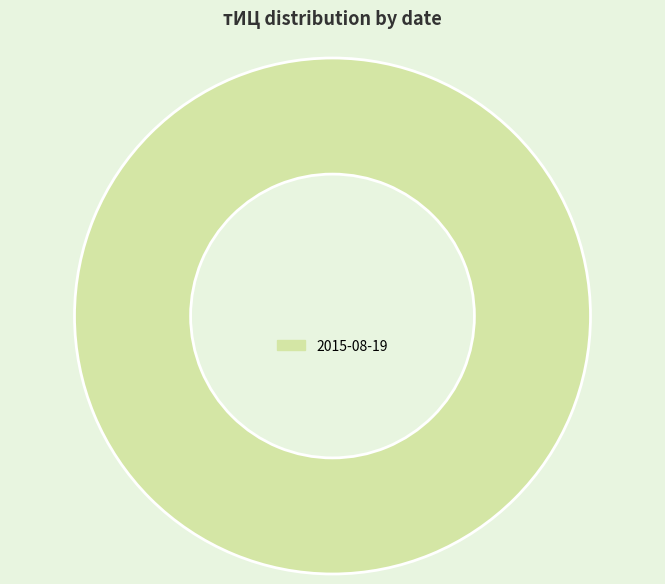

Rank the categories by value from highest to lowest.

2015-08-19